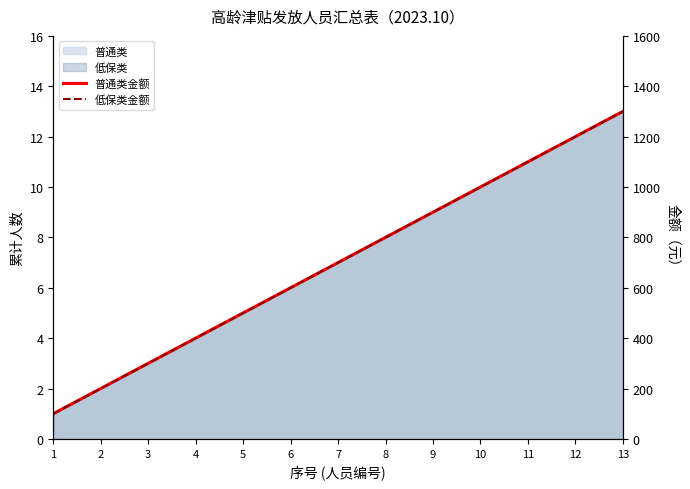

Is the value of 普通类金额 at 5 greater than the value of 低保类金额 at 13?

No